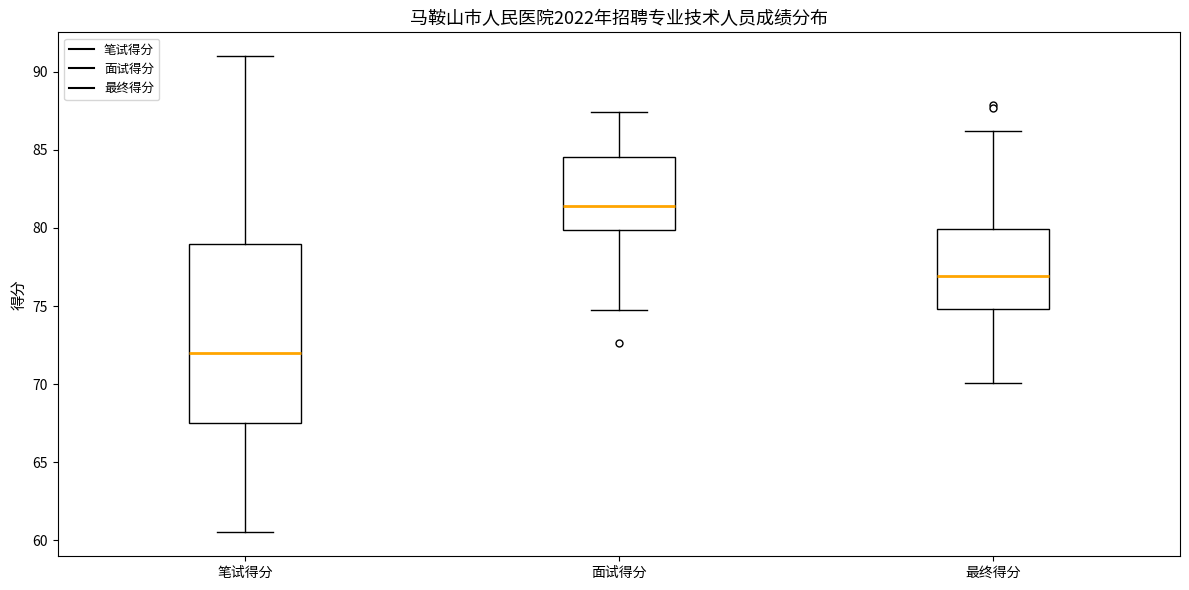

Which box is the tallest, from its lower edge to its upper edge?

笔试得分